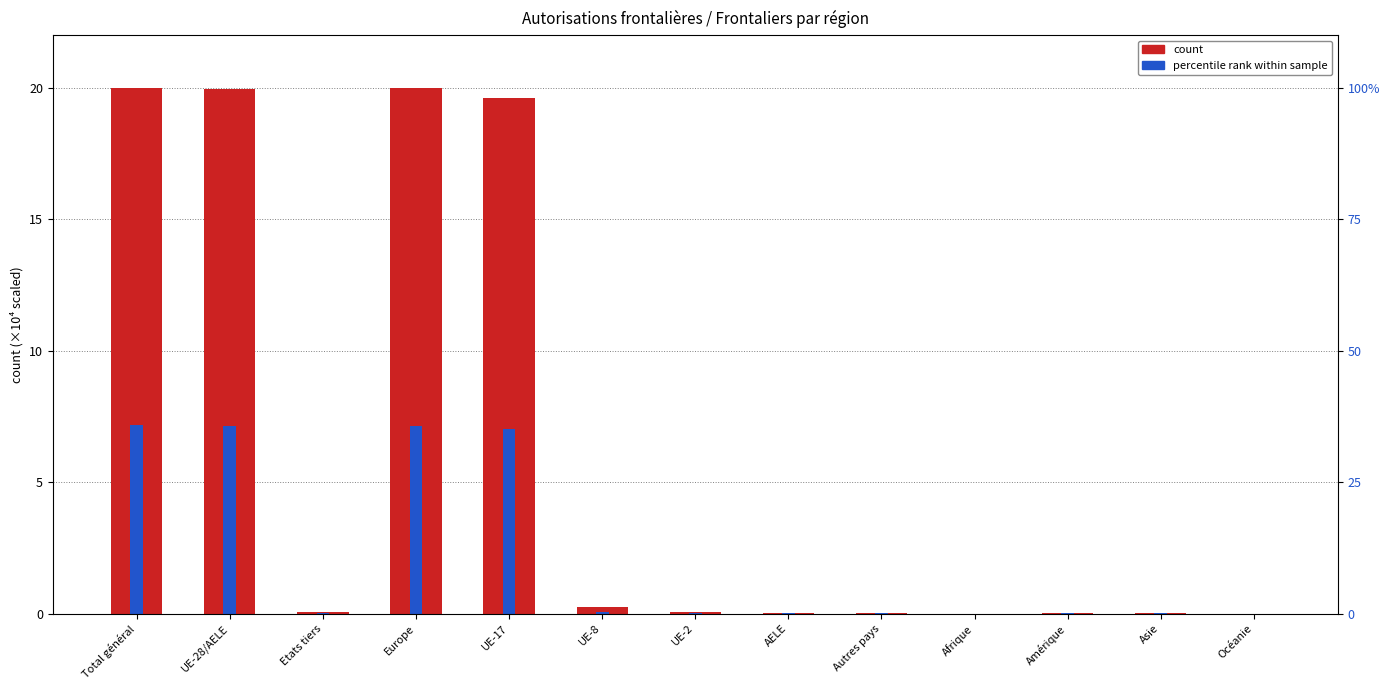

What is the label of the 8th bar from the right?

UE-8